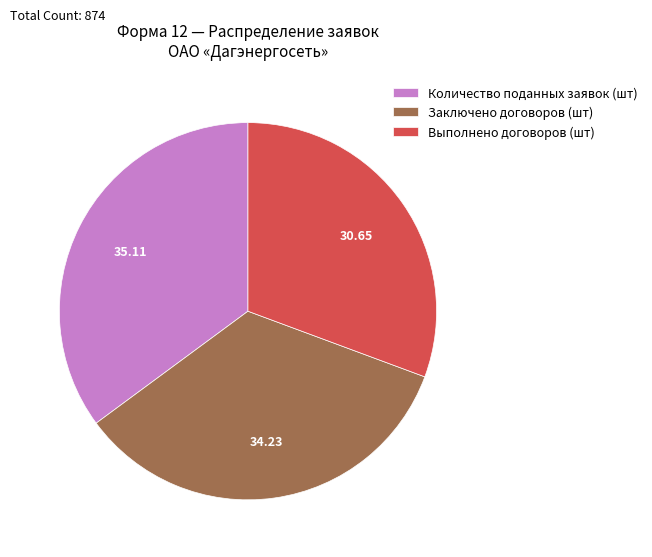

How many segments does this pie chart have?

3